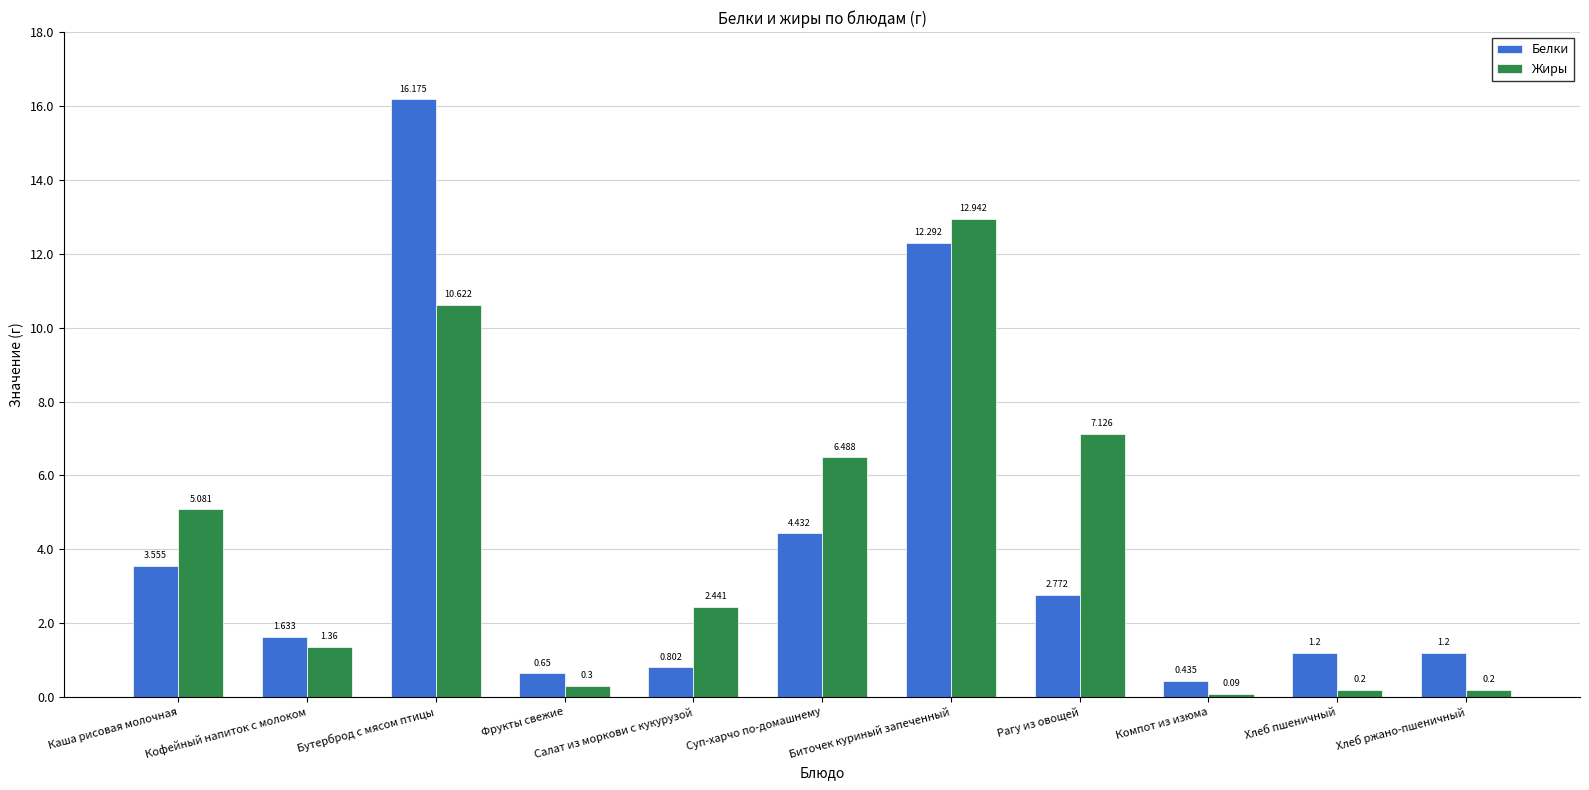

Where does the Белки series first go above 1?

Каша рисовая молочная